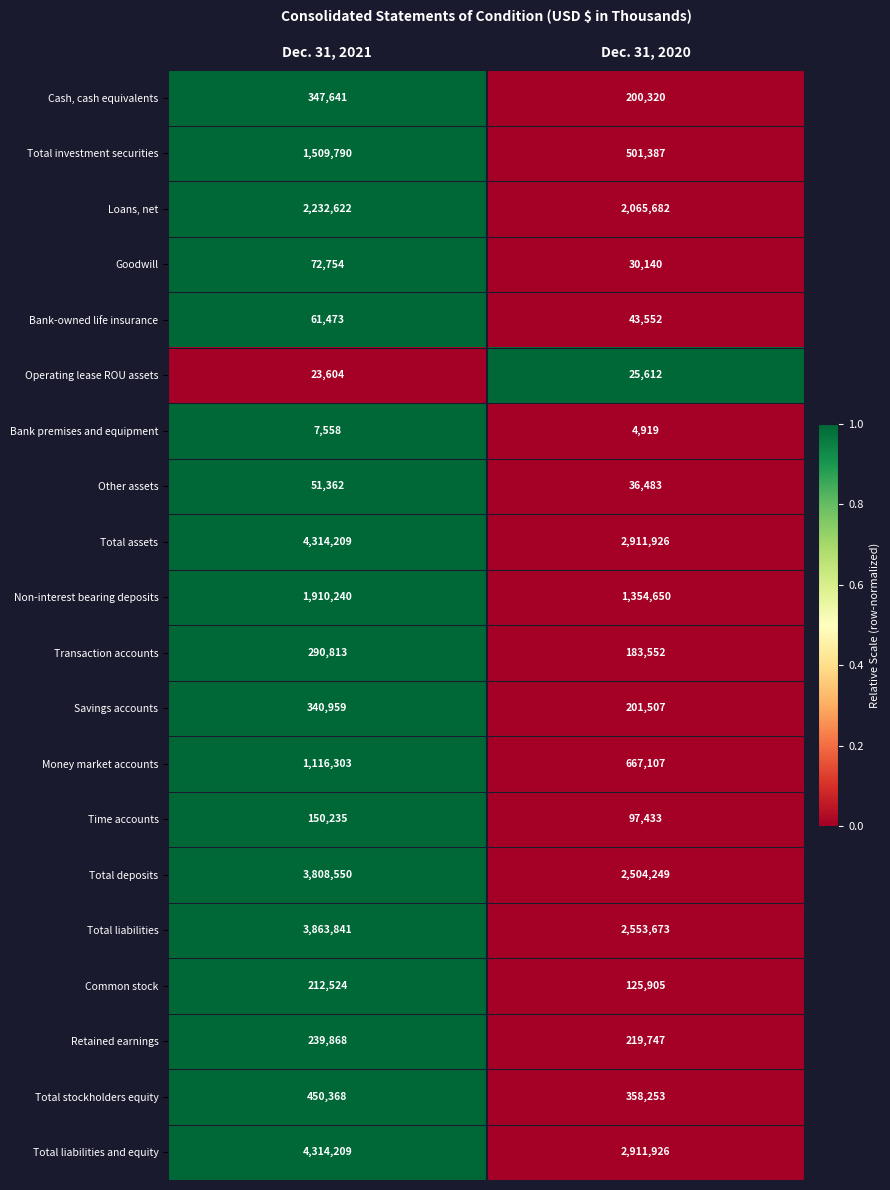

Rank the categories by Other assets value from lowest to highest.

Dec. 31, 2020, Dec. 31, 2021